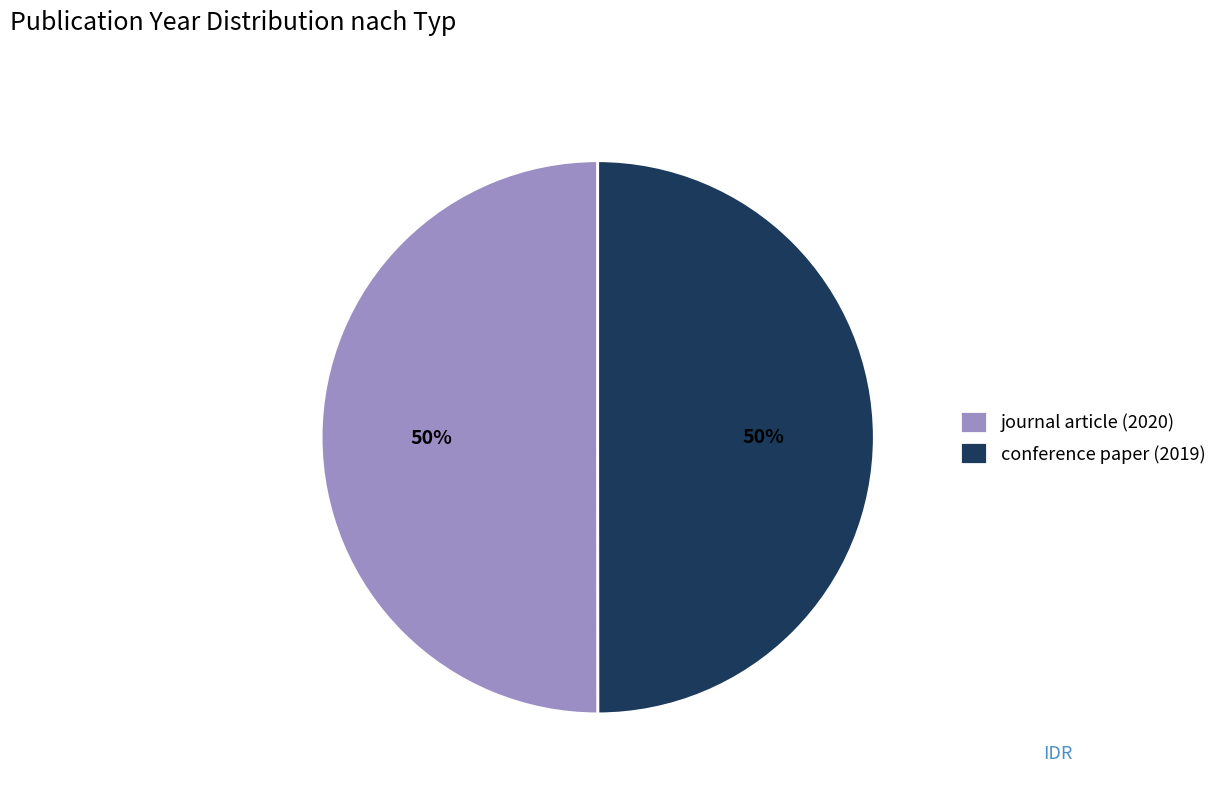

The journal article (2020) slice represents 50% of the pie. True or false?

True